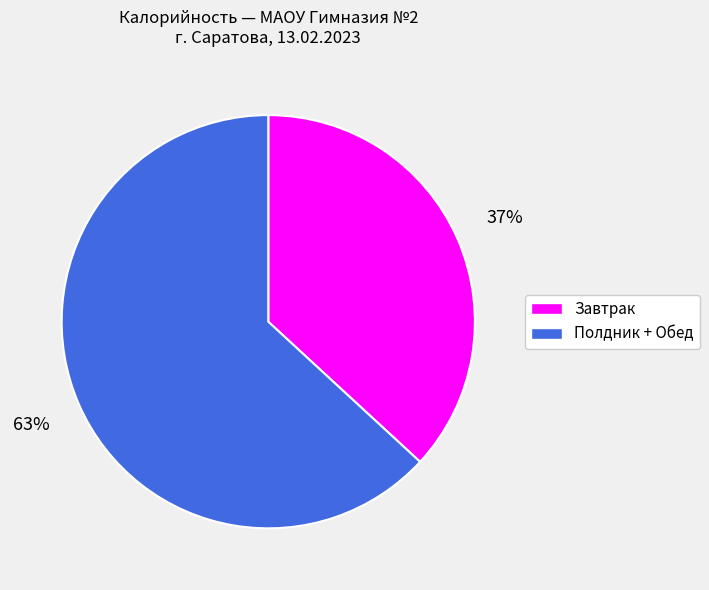

Is there any slice that represents more than half of the pie?

Yes